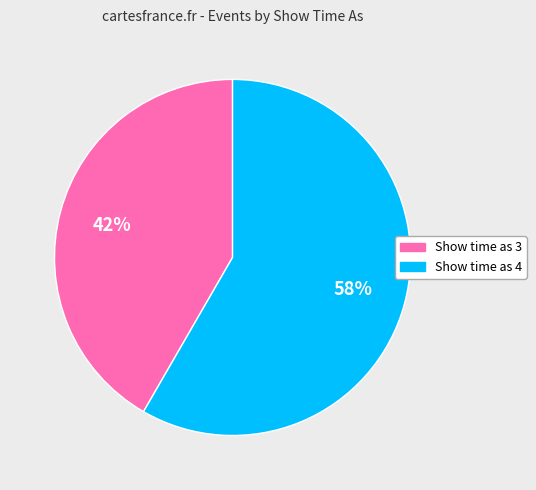

Is there any slice that represents more than half of the pie?

Yes